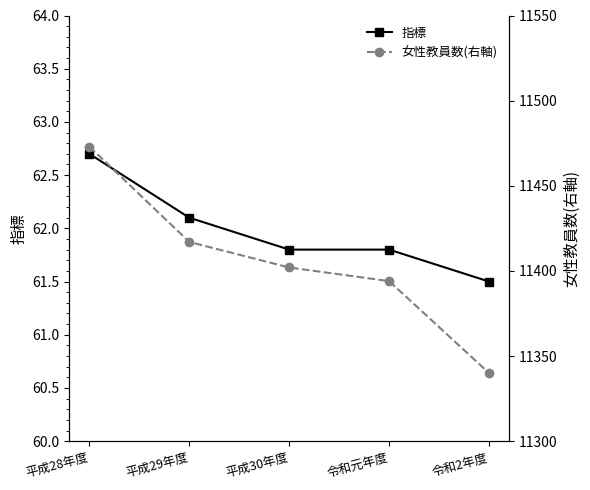

True or false: 指標 and 女性教員数(右軸) intersect in this chart.

False